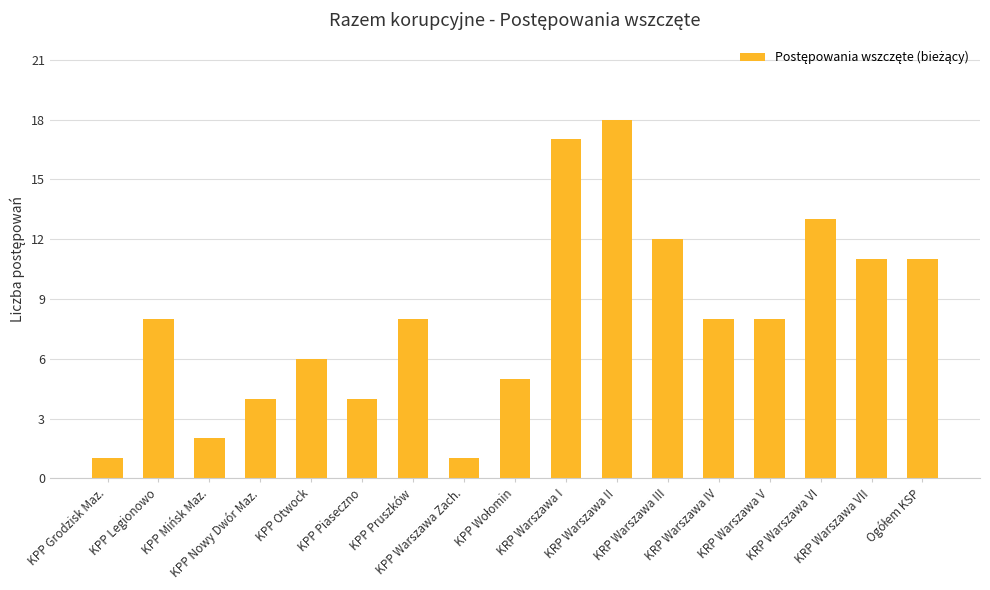

What is the minimum value shown in the chart?

1